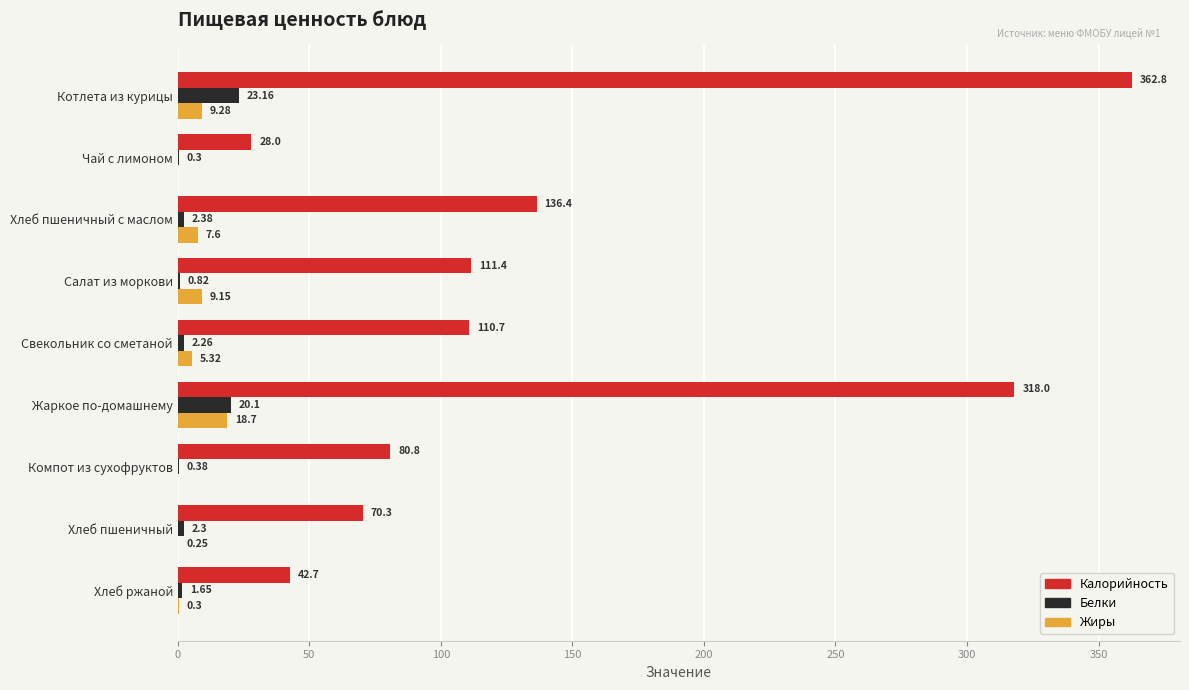

How many data points in Жиры are above 5?

5